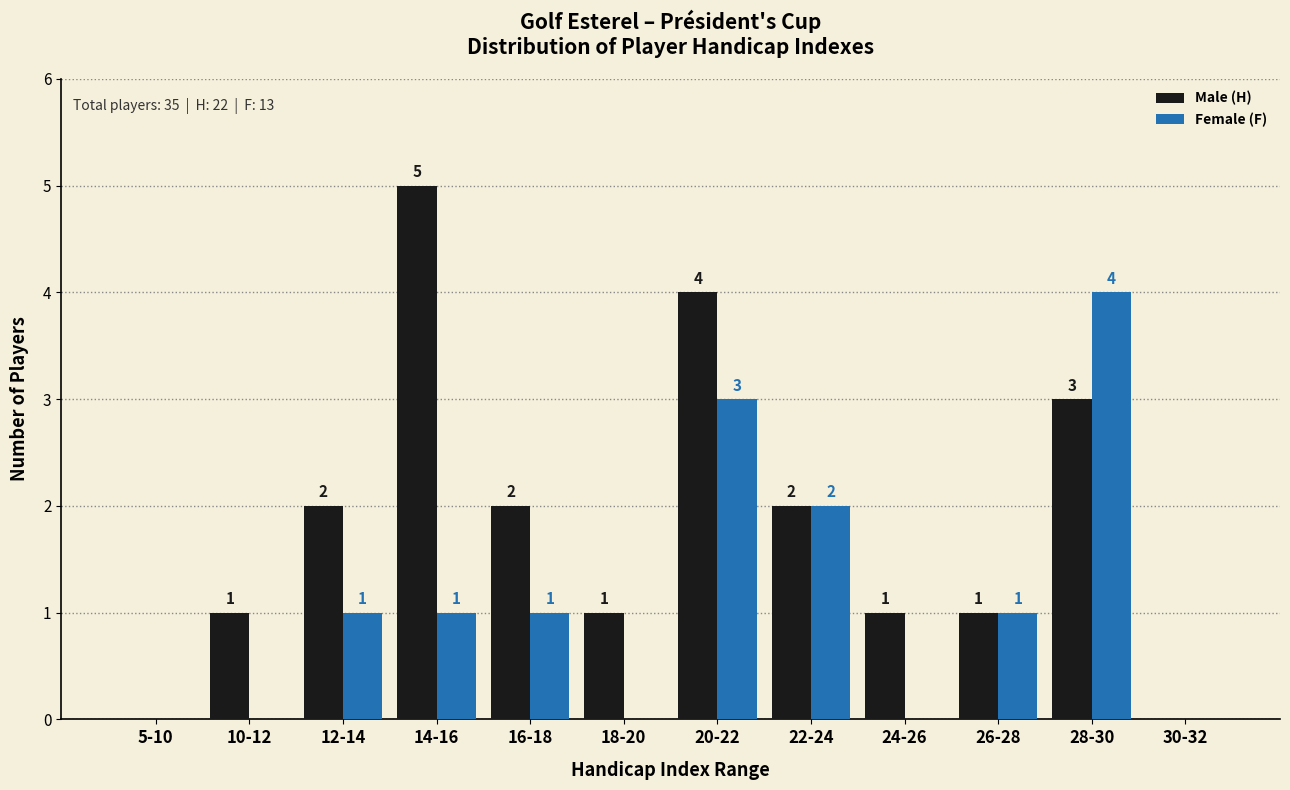

The Female (F) series shows 2 at 14-16. True or false?

False